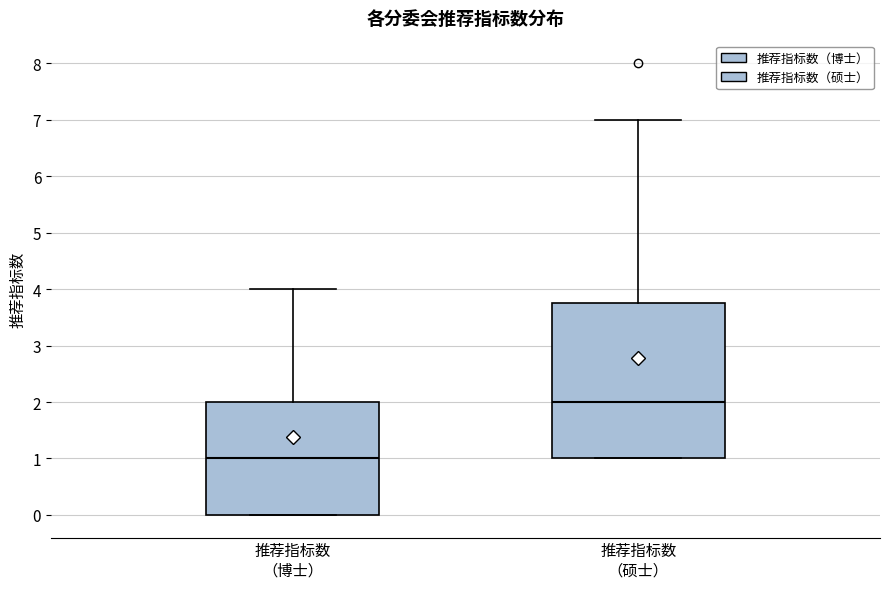

Which box is the tallest, from its lower edge to its upper edge?

推荐指标数 （硕士）